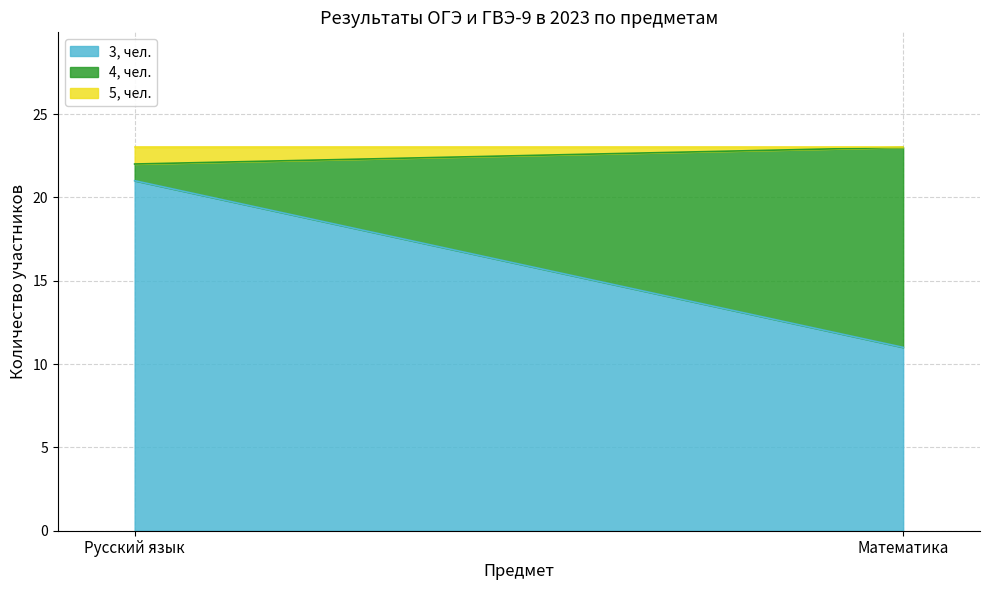

The 5, чел. series shows 0 at Математика. True or false?

True